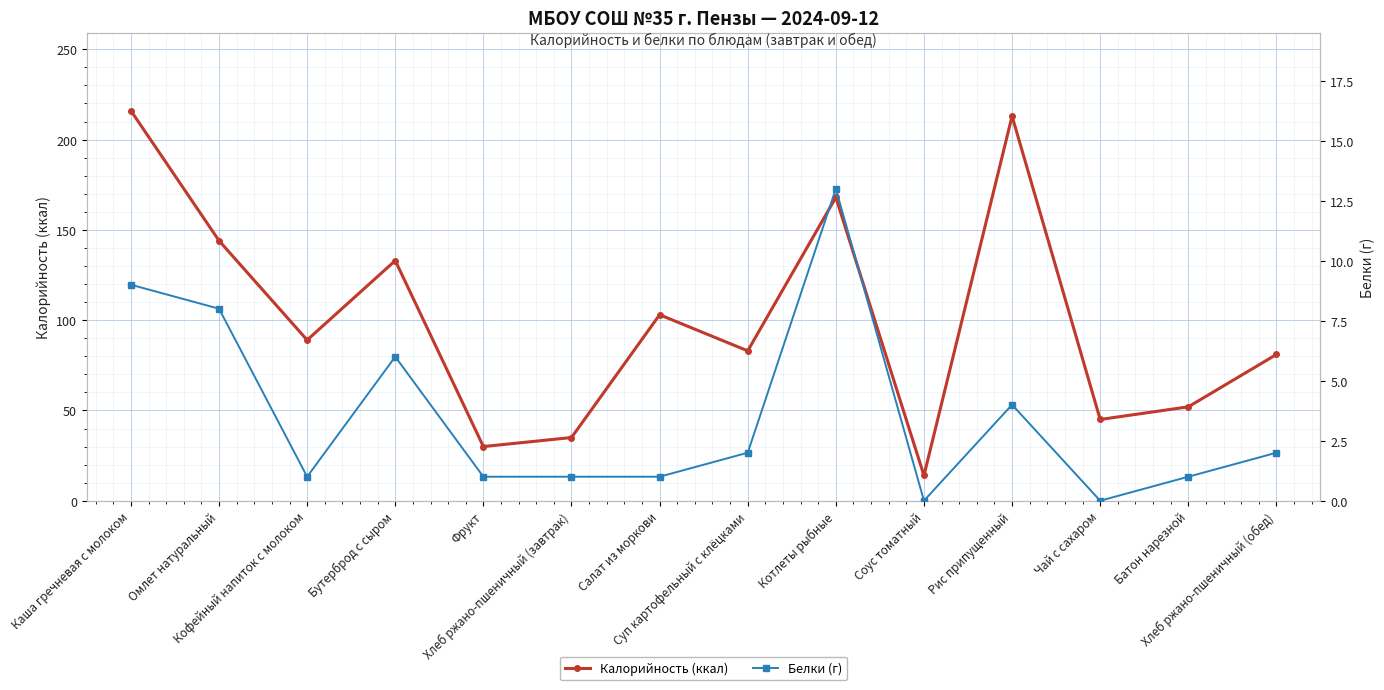

In Белки (г), how many points are higher than both neighbors (excluding endpoints)?

3